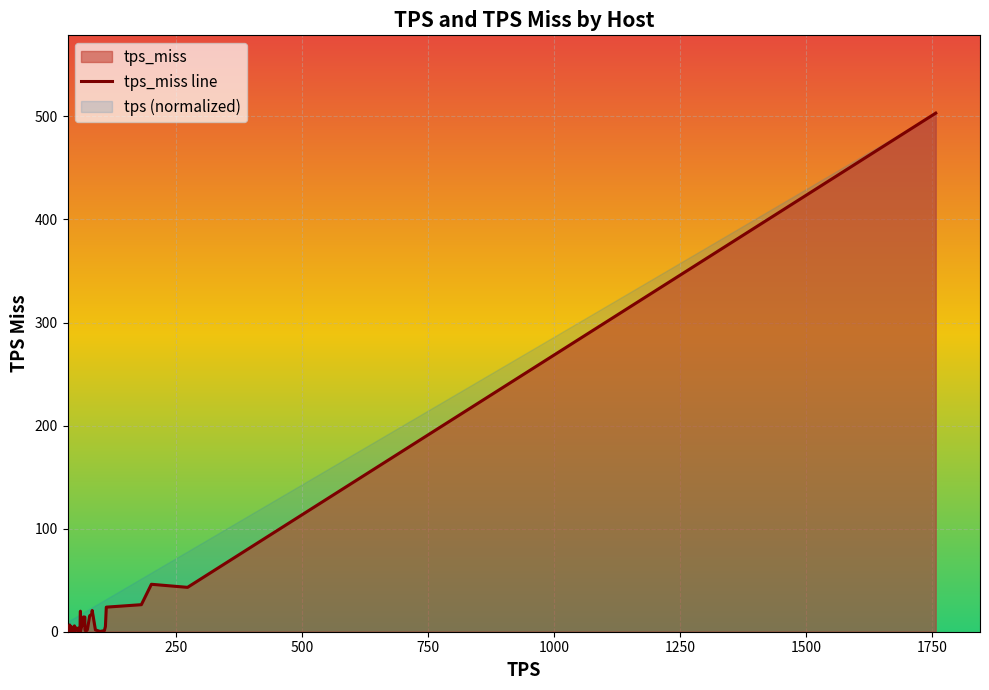

What is the highest value of the tps_miss line series?

503.2